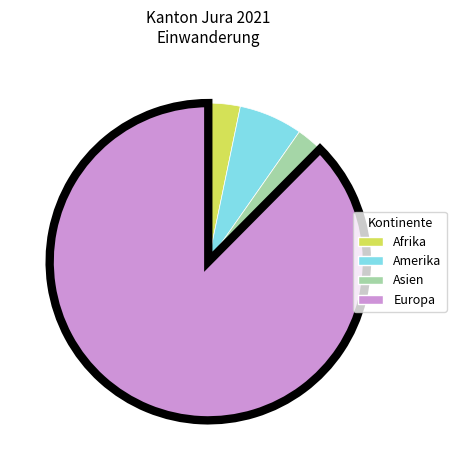

Which category has the biggest portion of the pie?

Europa